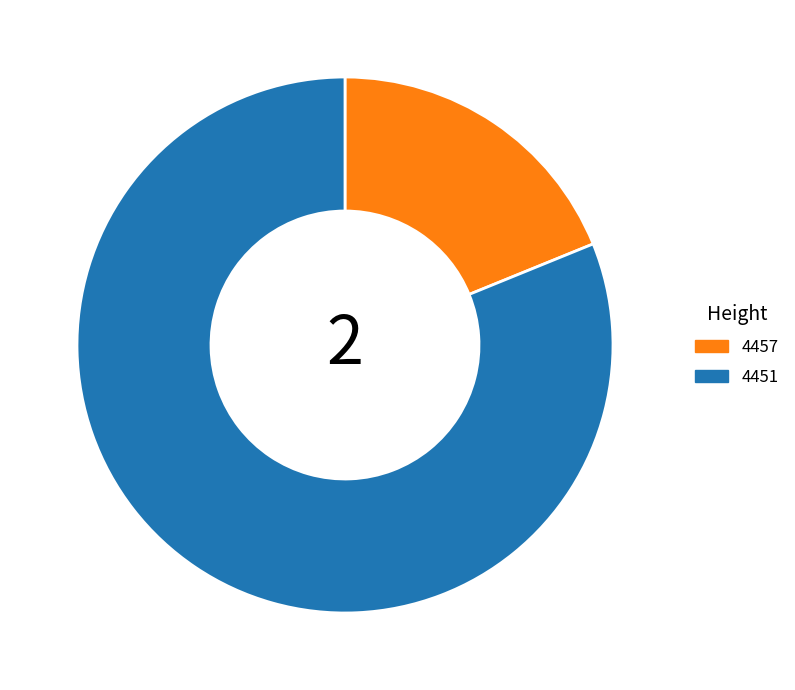

Rank the categories by value from lowest to highest.

4457, 4451